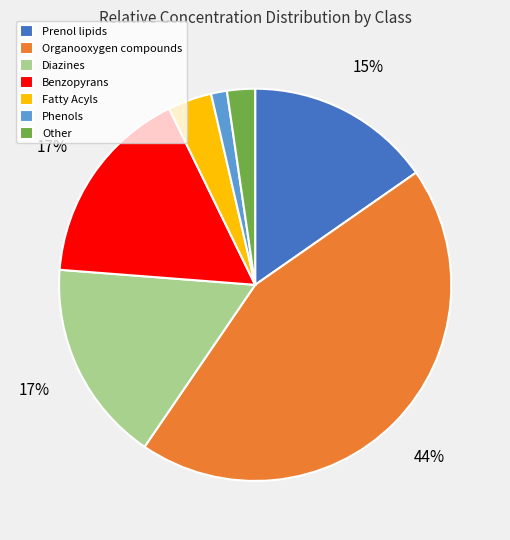

Is it true that Diazines is 4% of the pie?

False